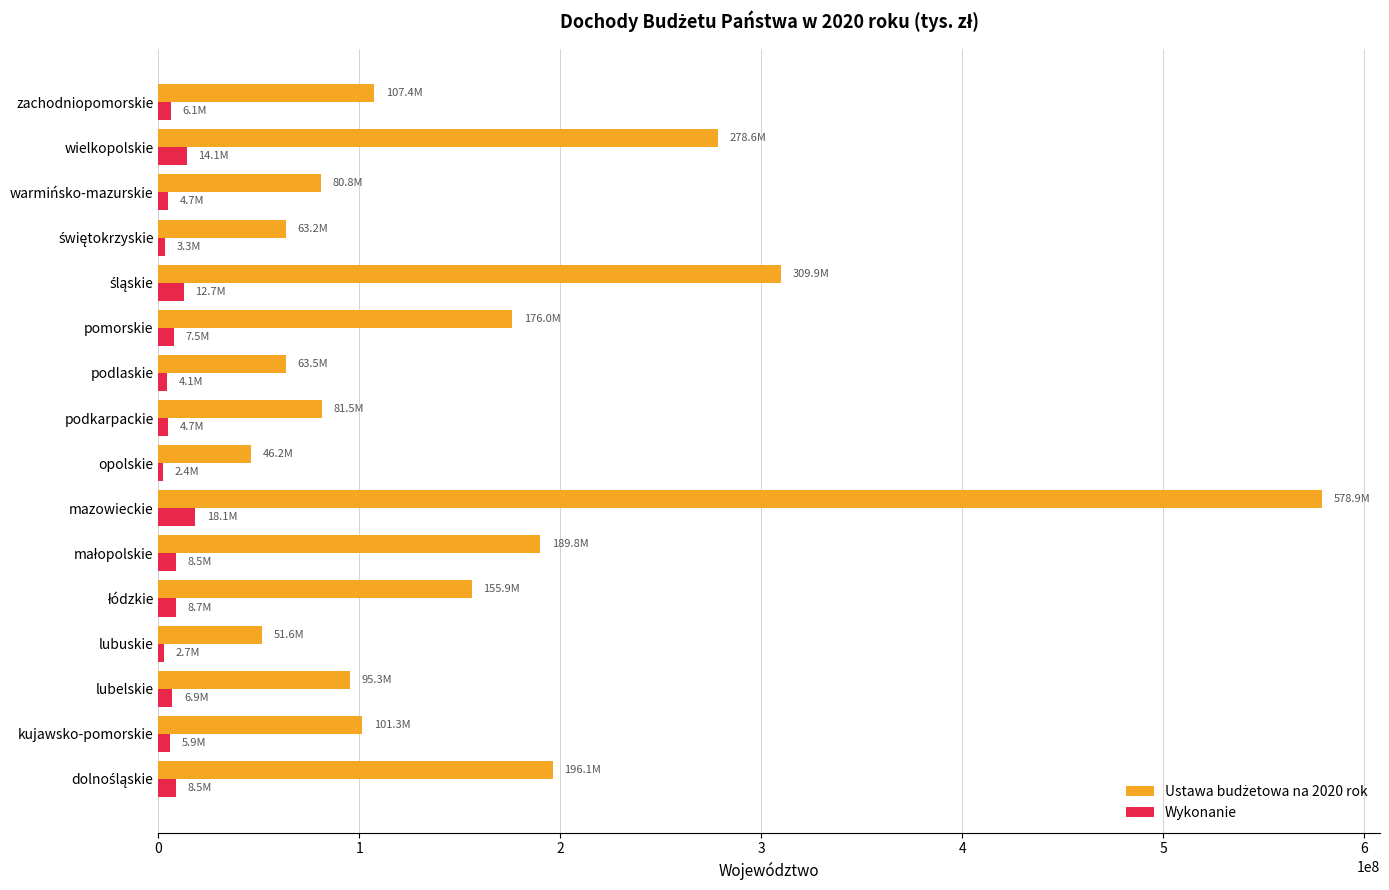

How many data points does each series have?

16